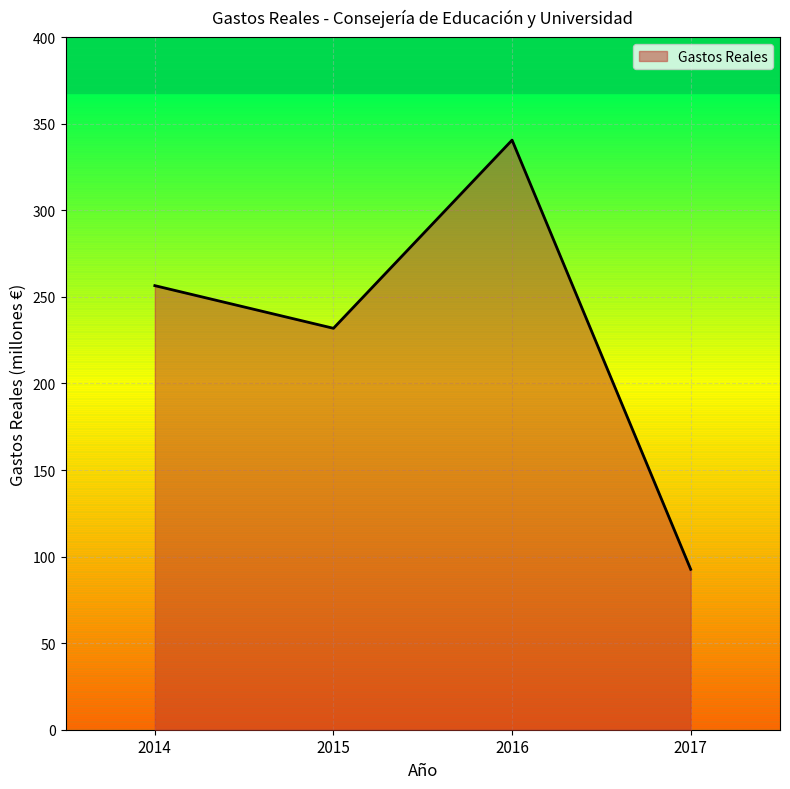

At which label is the value closest to 216?

2015